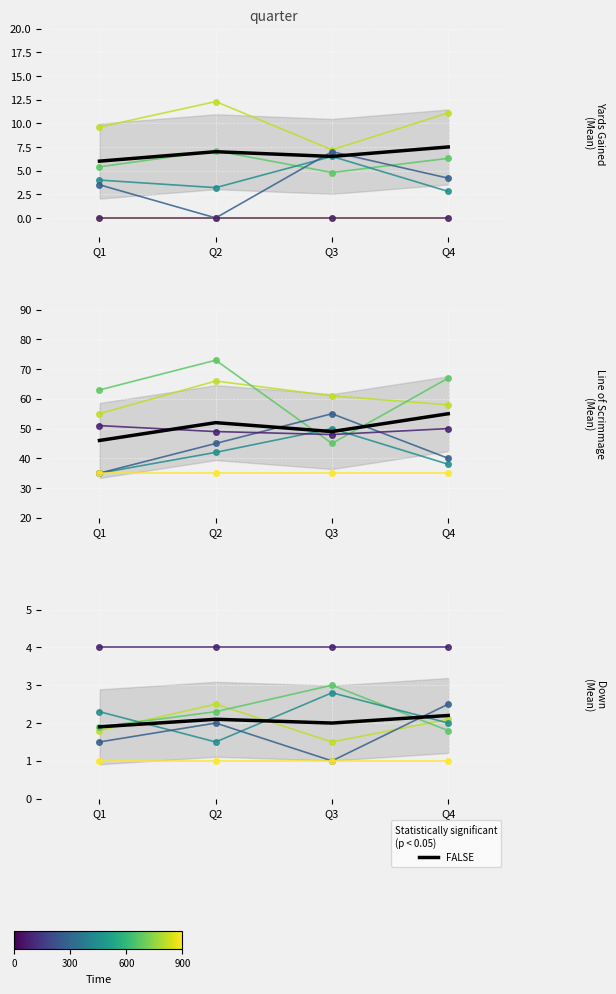

At which category is the sum across all series the highest?

Q2